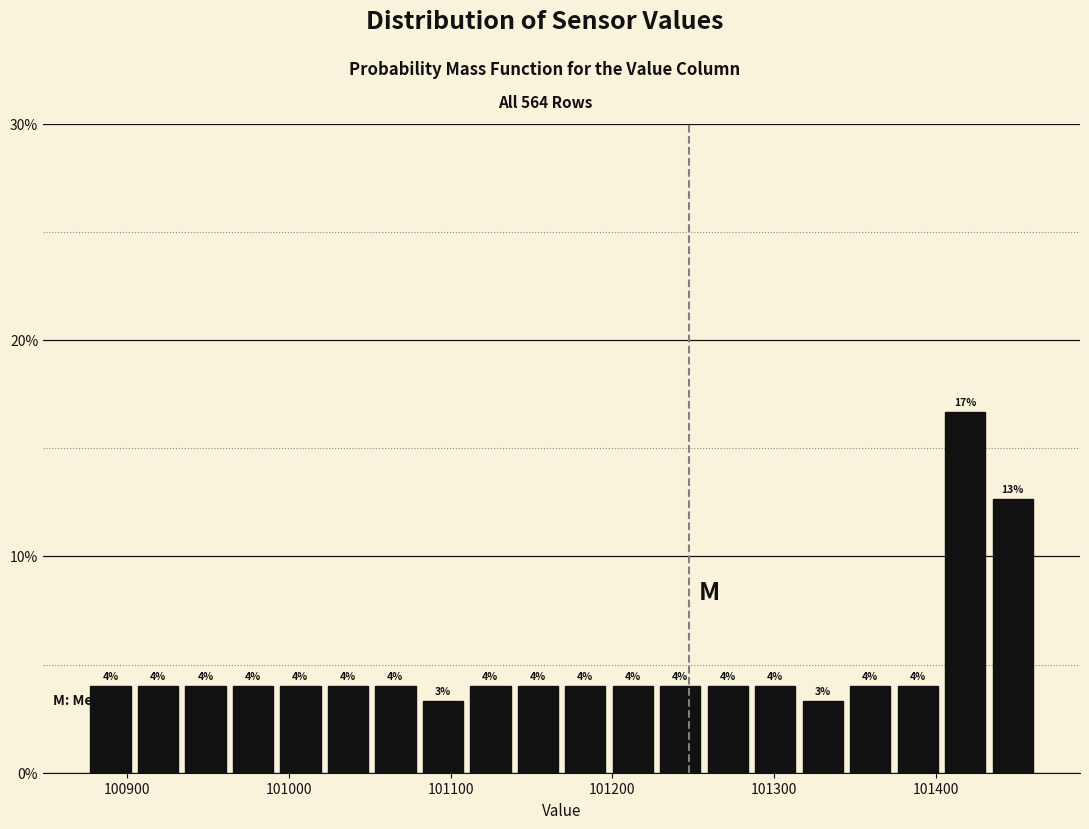

Read against the x-axis, roughly where is the centre of the tallest bar?

101420